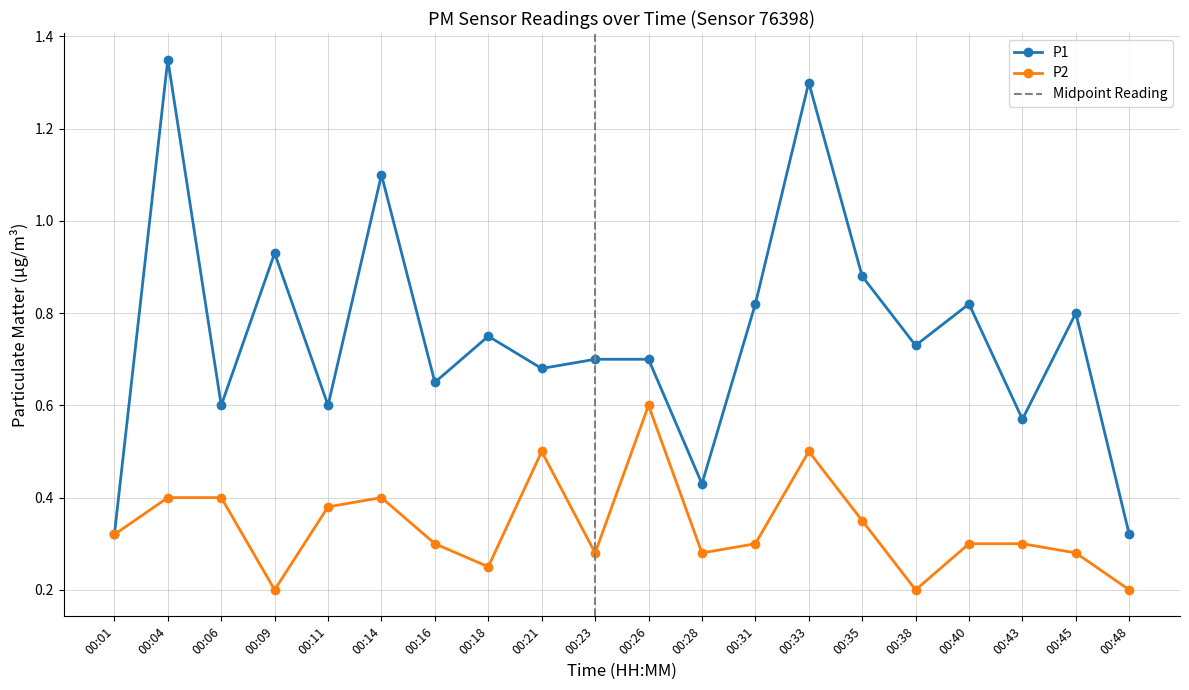

Rank the categories by P1 value from highest to lowest.

00:04, 00:33, 00:14, 00:09, 00:35, 00:31, 00:40, 00:45, 00:18, 00:38, 00:23, 00:26, 00:21, 00:16, 00:06, 00:11, 00:43, 00:28, 00:01, 00:48